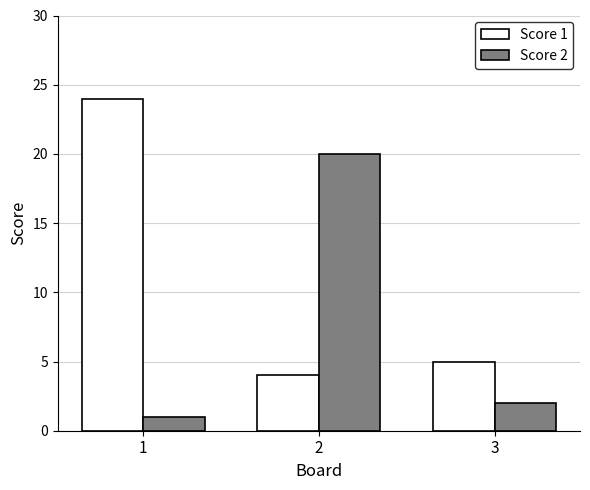

What is the average value of the Score 2 series?

8